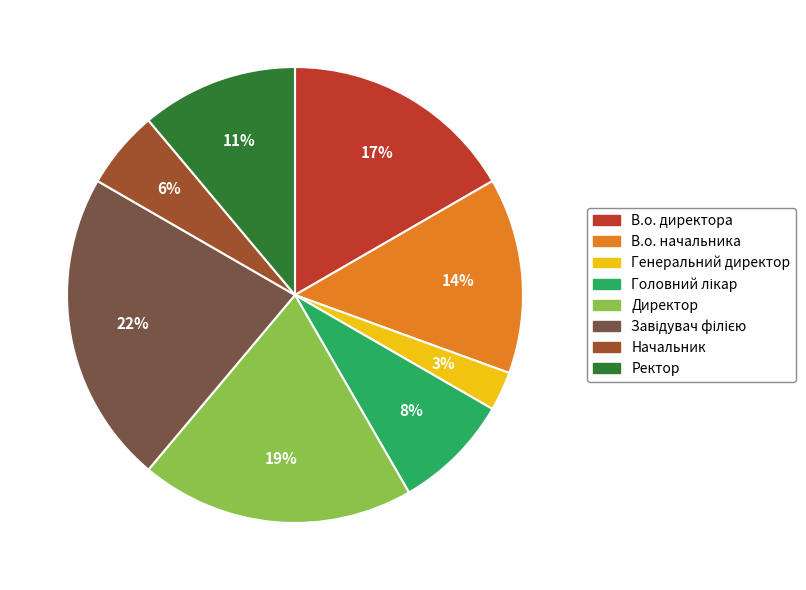

What percentage is the Генеральний директор slice, to the nearest percent?

3%